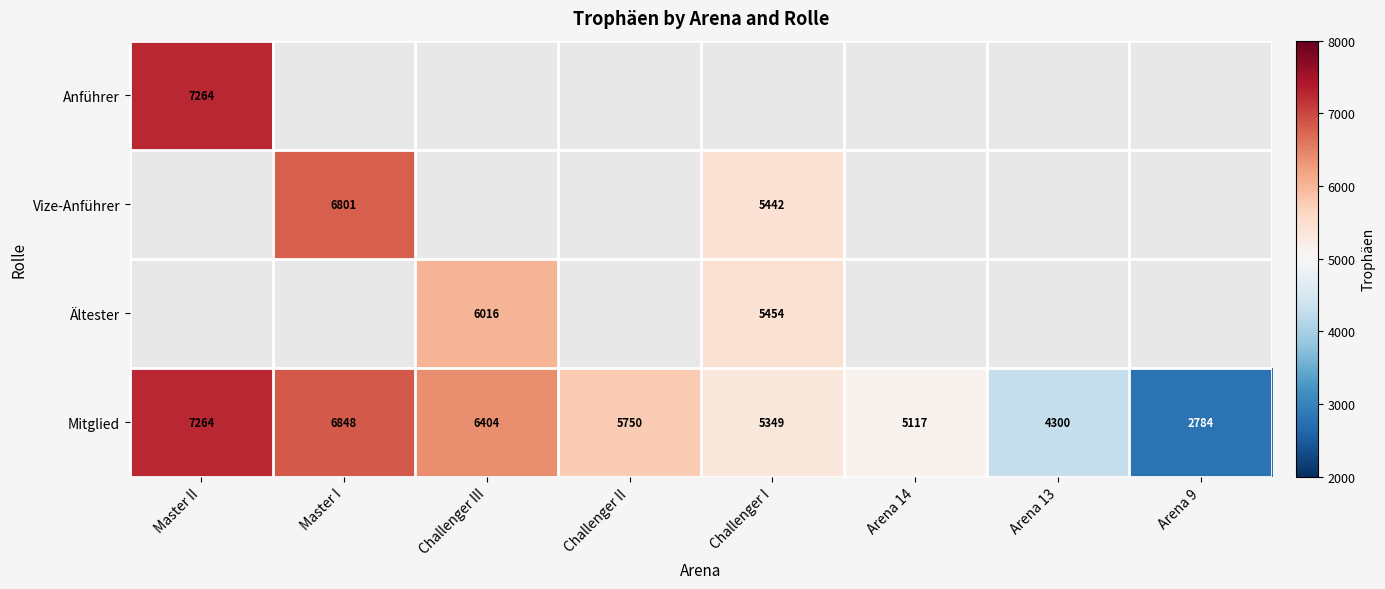

True or false: Mitglied has a value of 1356 at Arena 14.

False